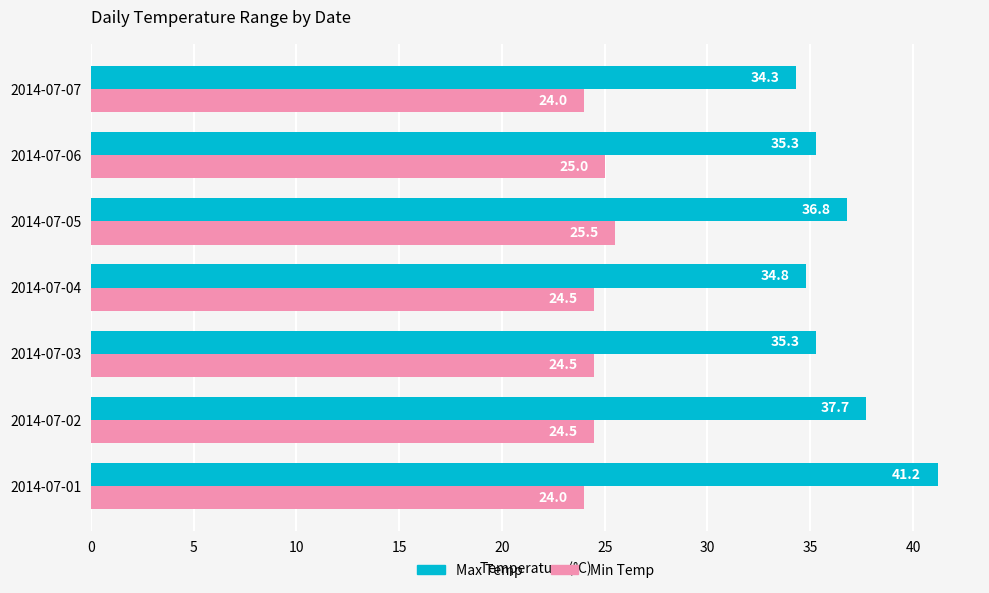

Which series has the largest range (max minus min)?

Max Temp